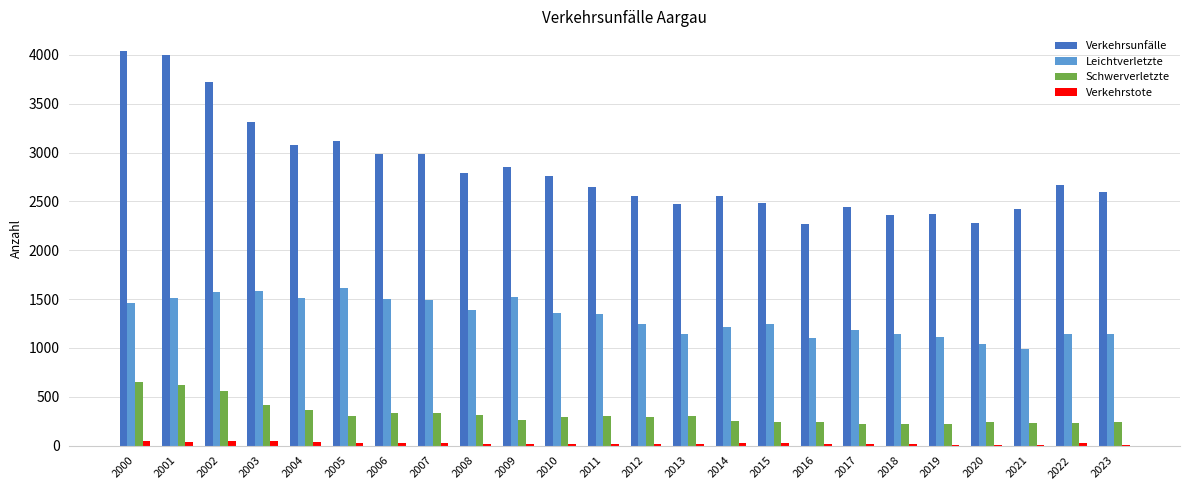

Between 2003 and 2023, which series saw the biggest shift?

Verkehrsunfälle